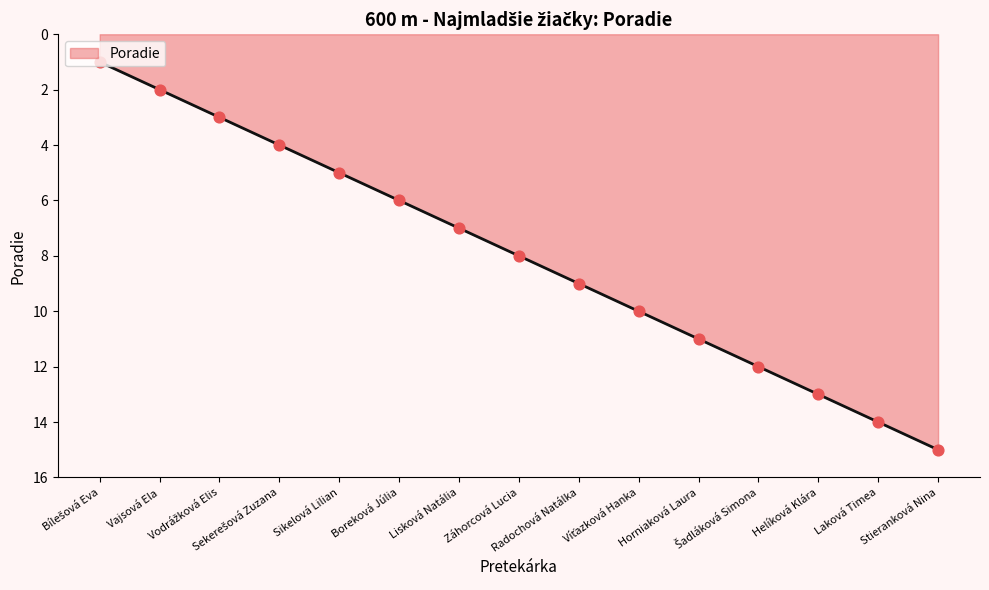

What is the greatest value displayed?

15